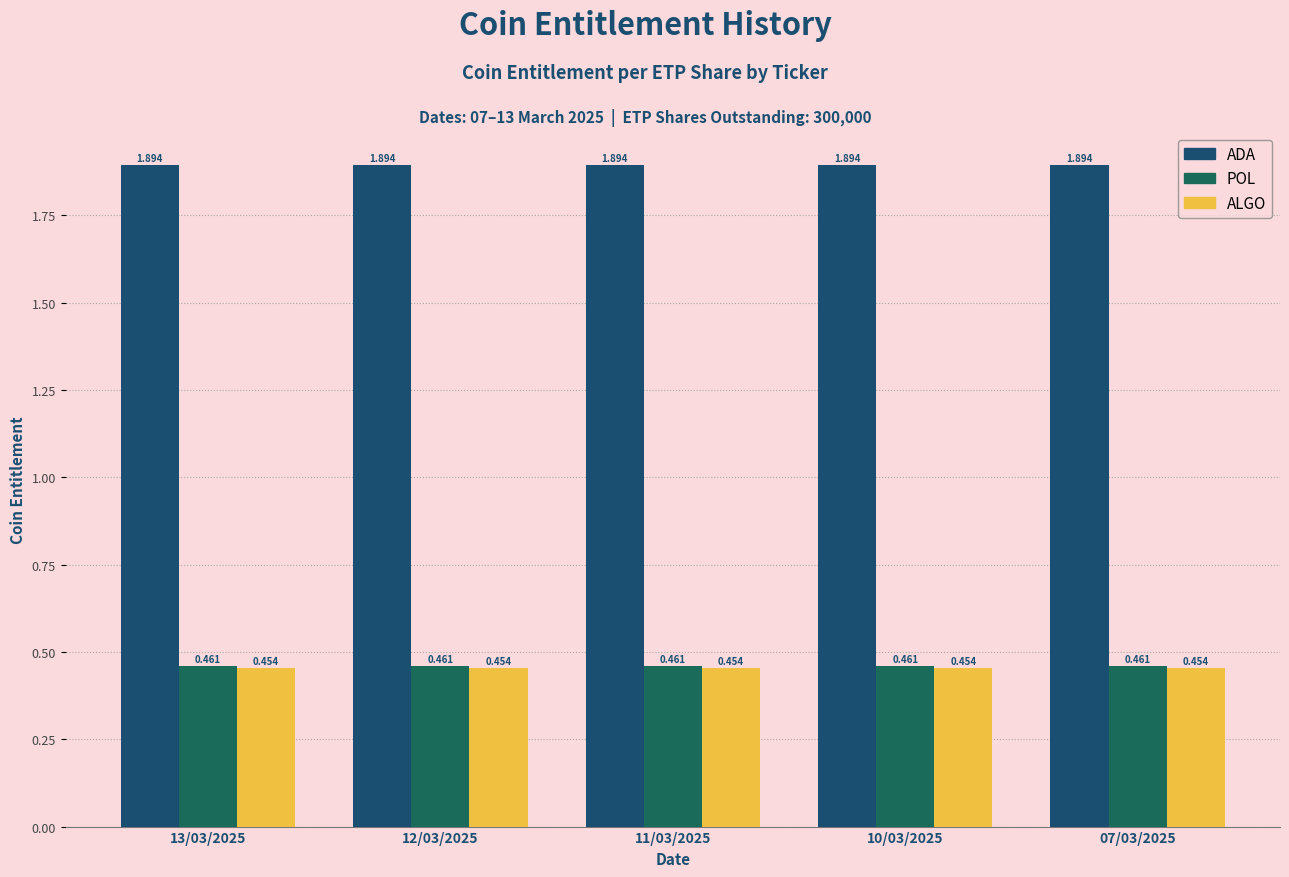

Does the chart contain stacked bars?

No